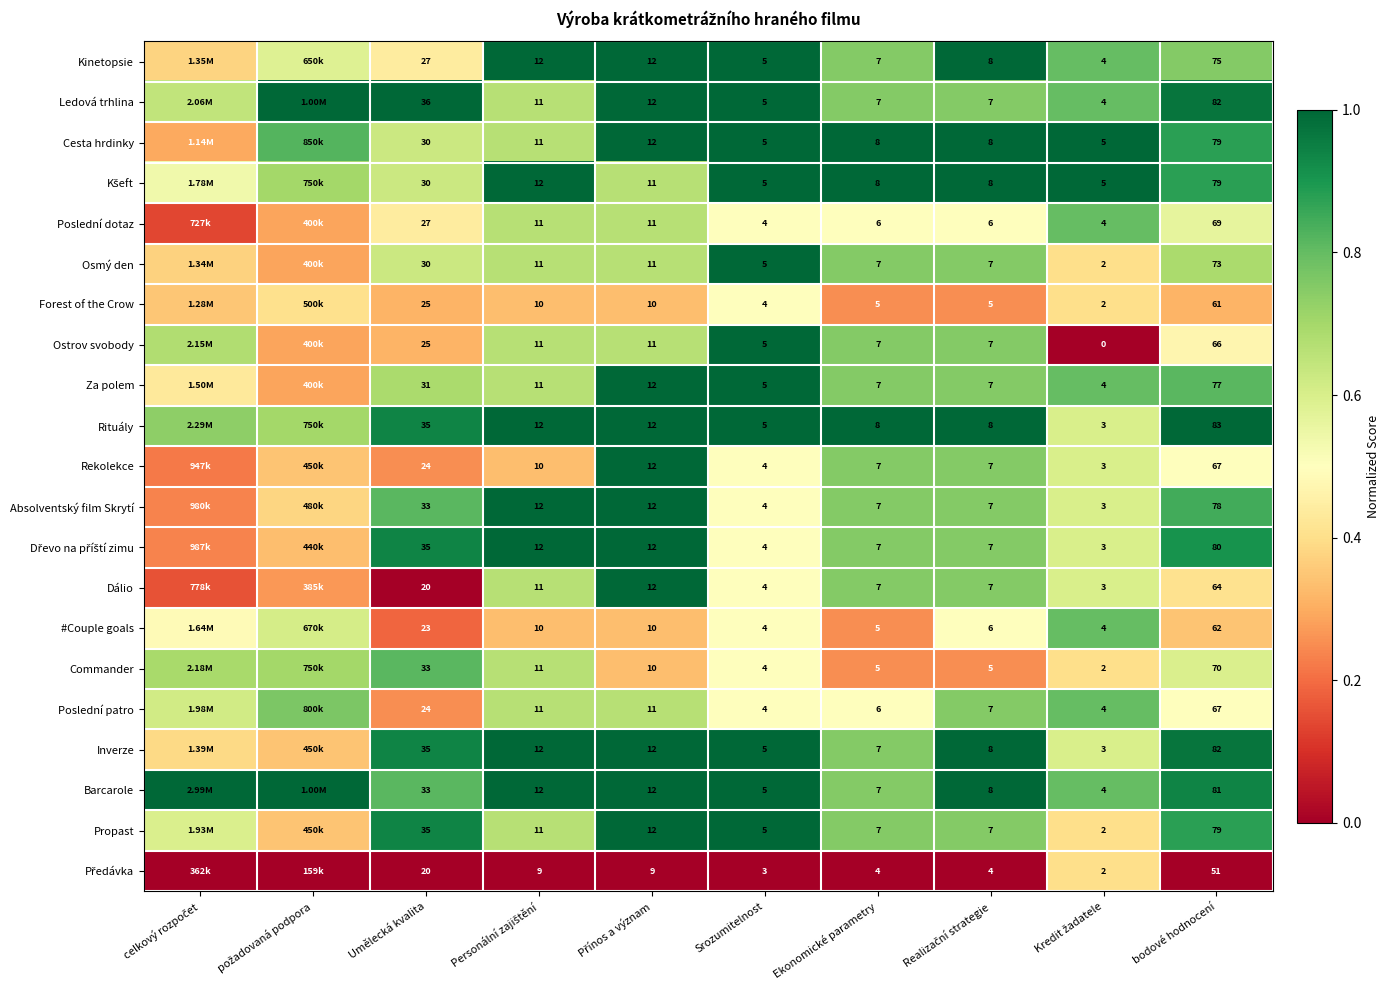

Where is Commander nearest to the value 0?

Ekonomické parametry